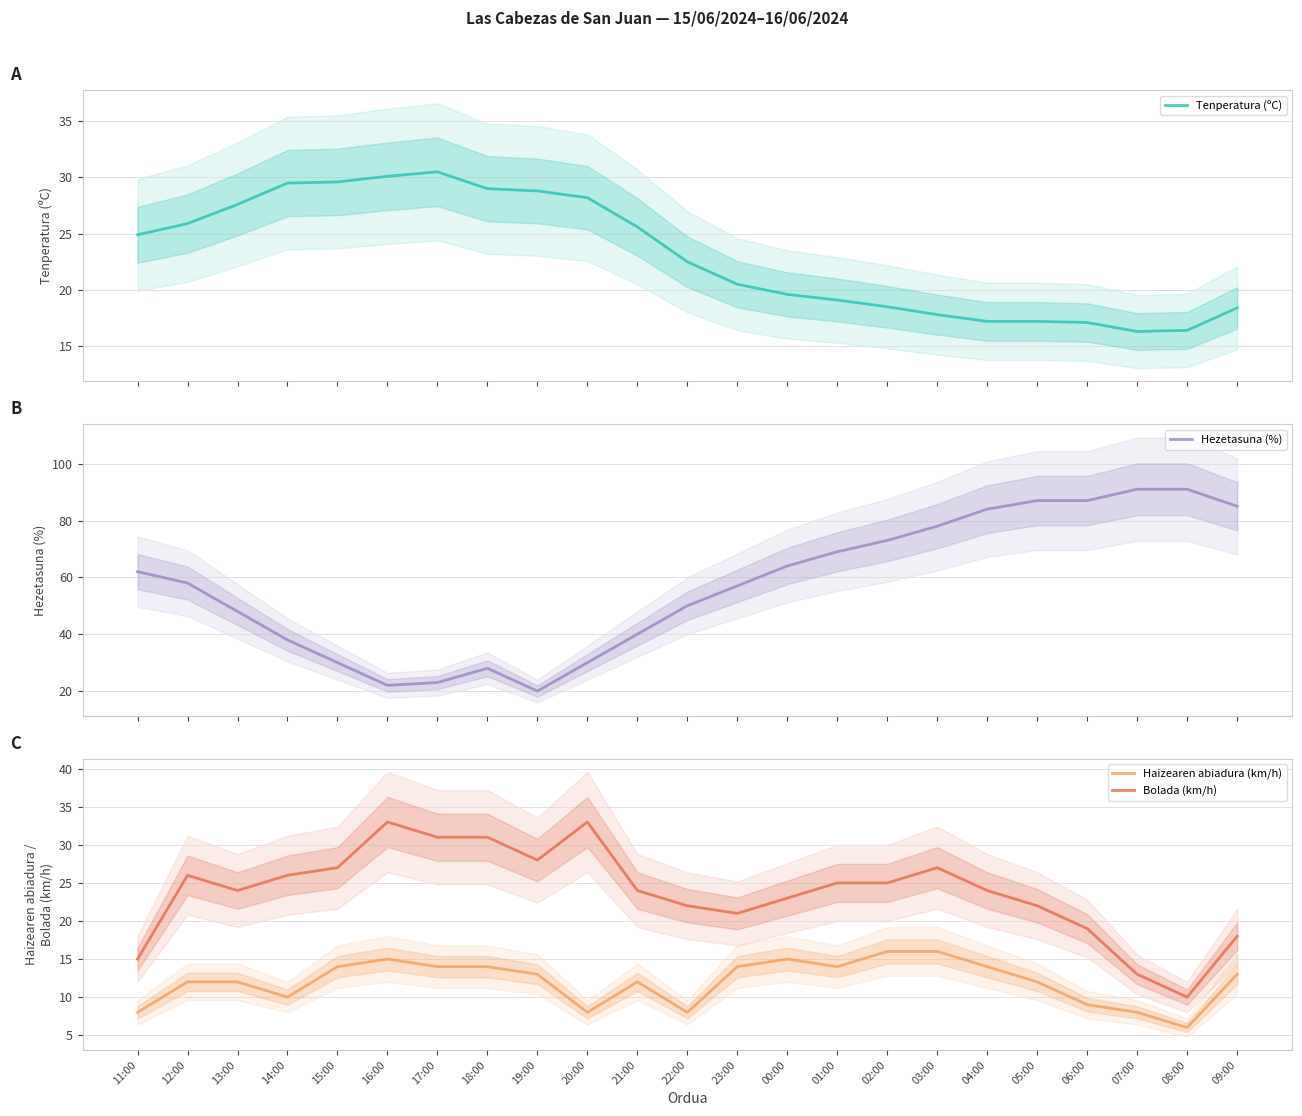

Where do Bolada (km/h) and Hezetasuna (%) first cross each other?

15:00 and 16:00